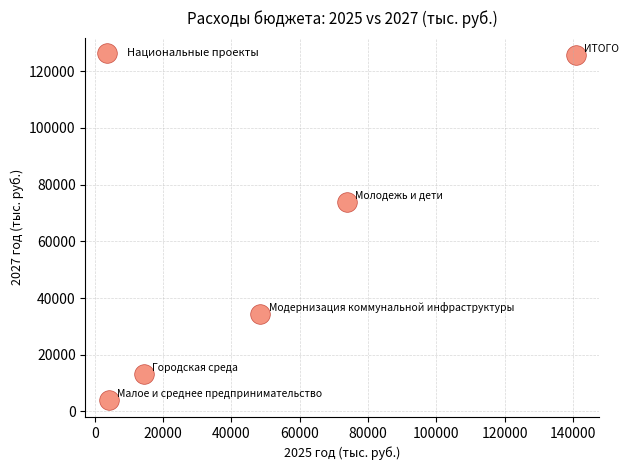

What is the range of X values (max minus min)?

136708.1